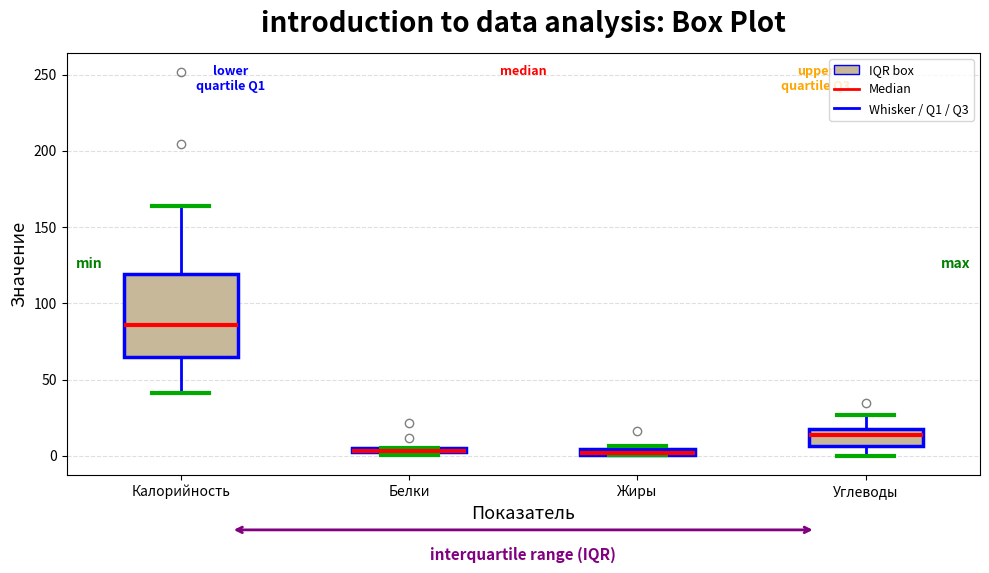

Where is the lower edge of the box for Калорийность on the y-axis? The values are not printed on the chart, so give them approximately, as read against the axis.

65